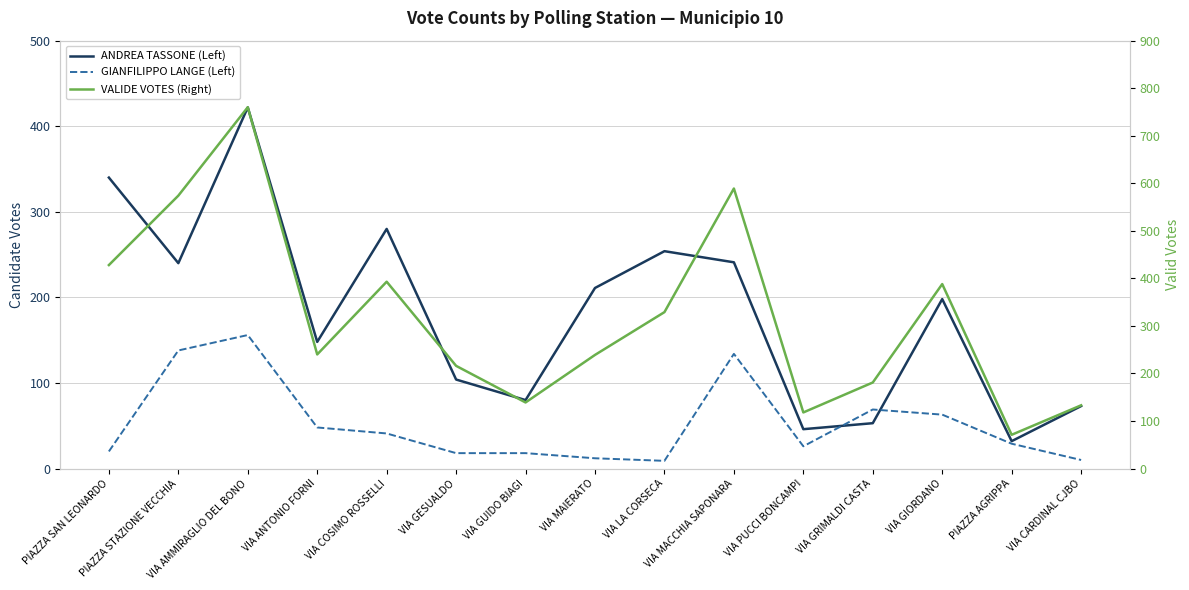

Is the value of GIANFILIPPO LANGE (Left) at PIAZZA STAZIONE VECCHIA greater than the value of ANDREA TASSONE (Left) at PIAZZA STAZIONE VECCHIA?

No